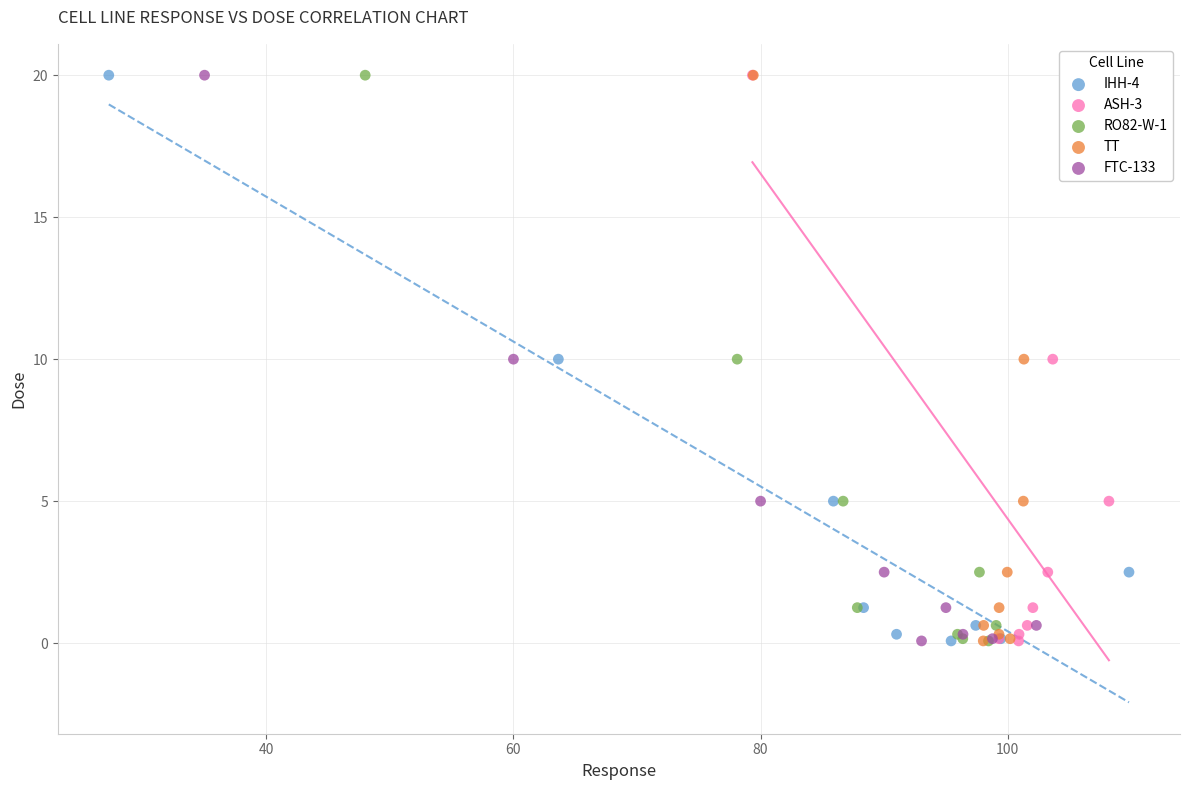

What are all the series names shown in the legend?

IHH-4, ASH-3, RO82-W-1, TT, FTC-133